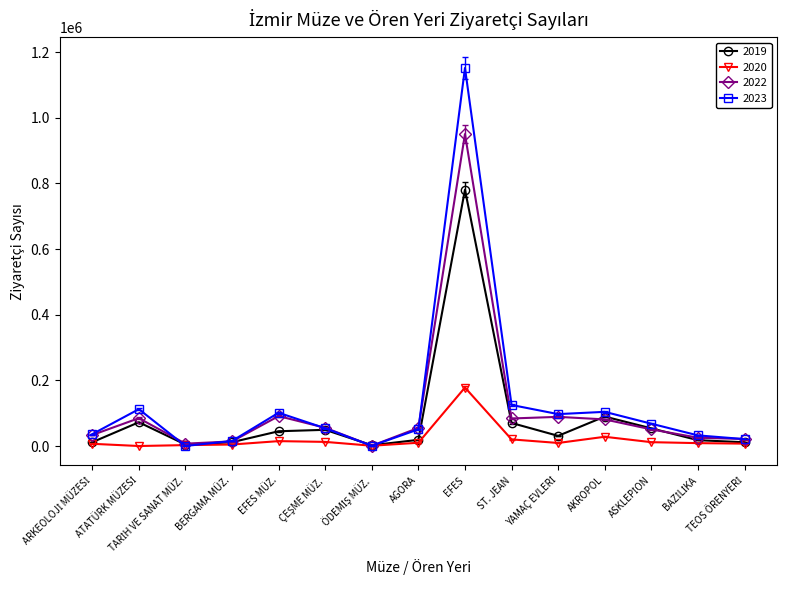

What position from the left is EFES MÜZ.?

5